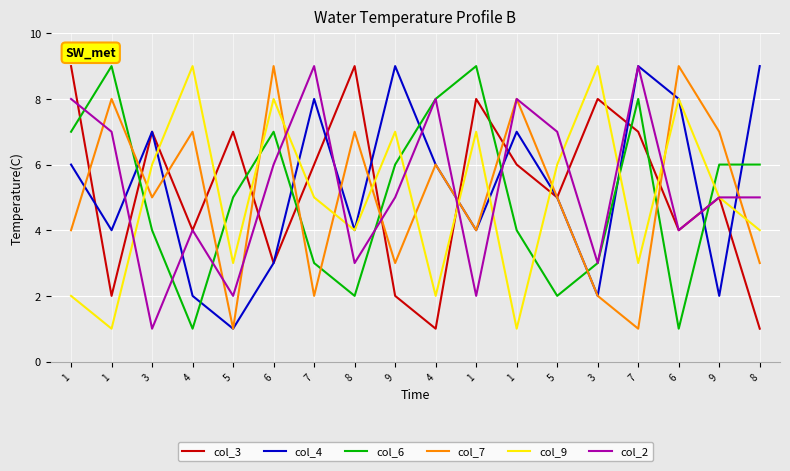

How many interior local valleys does the col_3 series have?

6